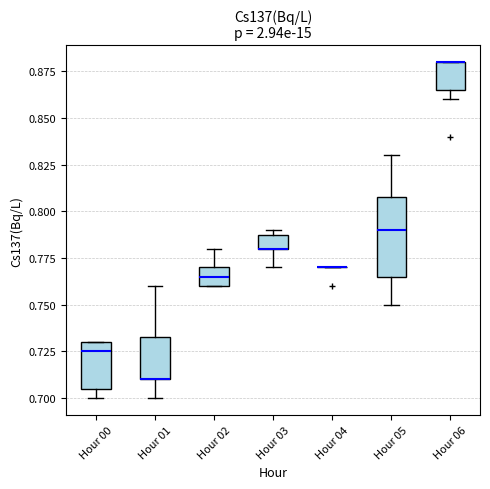

Where does the median line of the box for Hour 00 sit on the y-axis? The values are not printed on the chart, so give them approximately, as read against the axis.

0.725